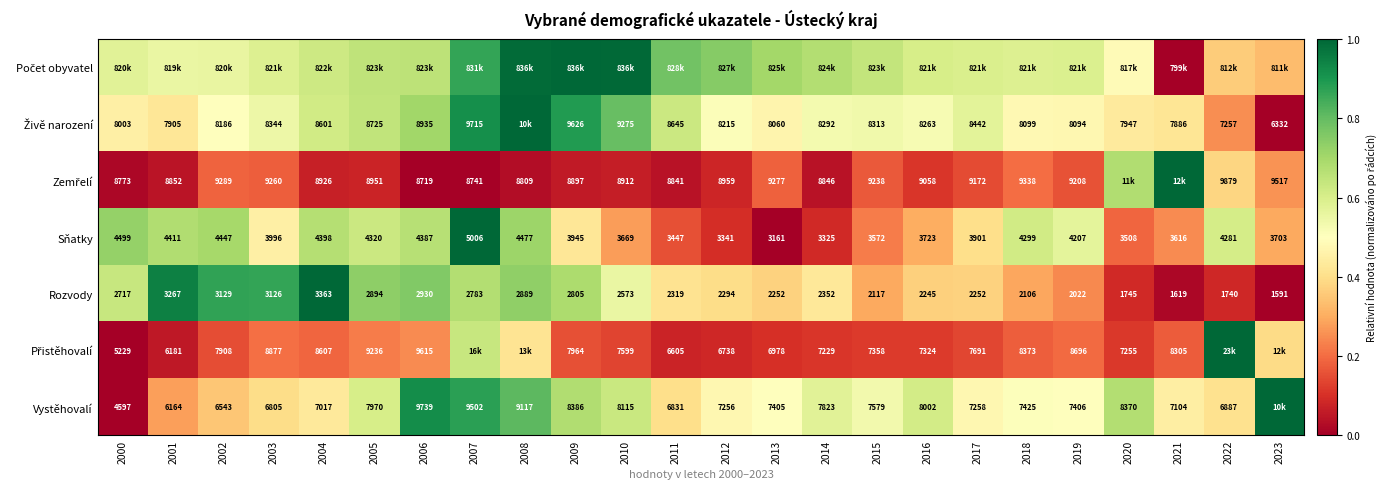

How many data points in Rozvody are less than 2352?

12